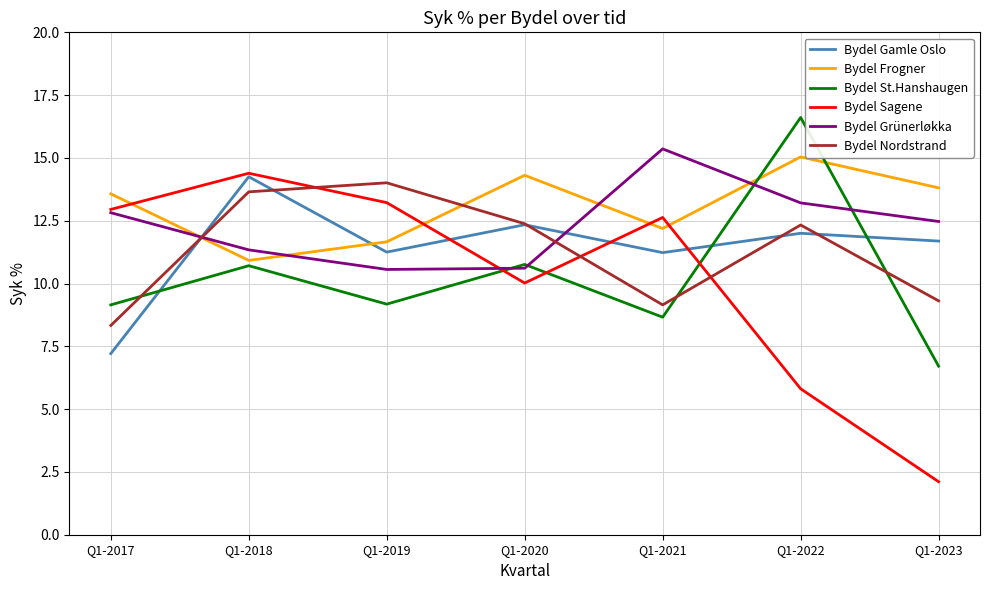

Between which two adjacent categories do Bydel St.Hanshaugen and Bydel Nordstrand first intersect?

Q1-2017 and Q1-2018